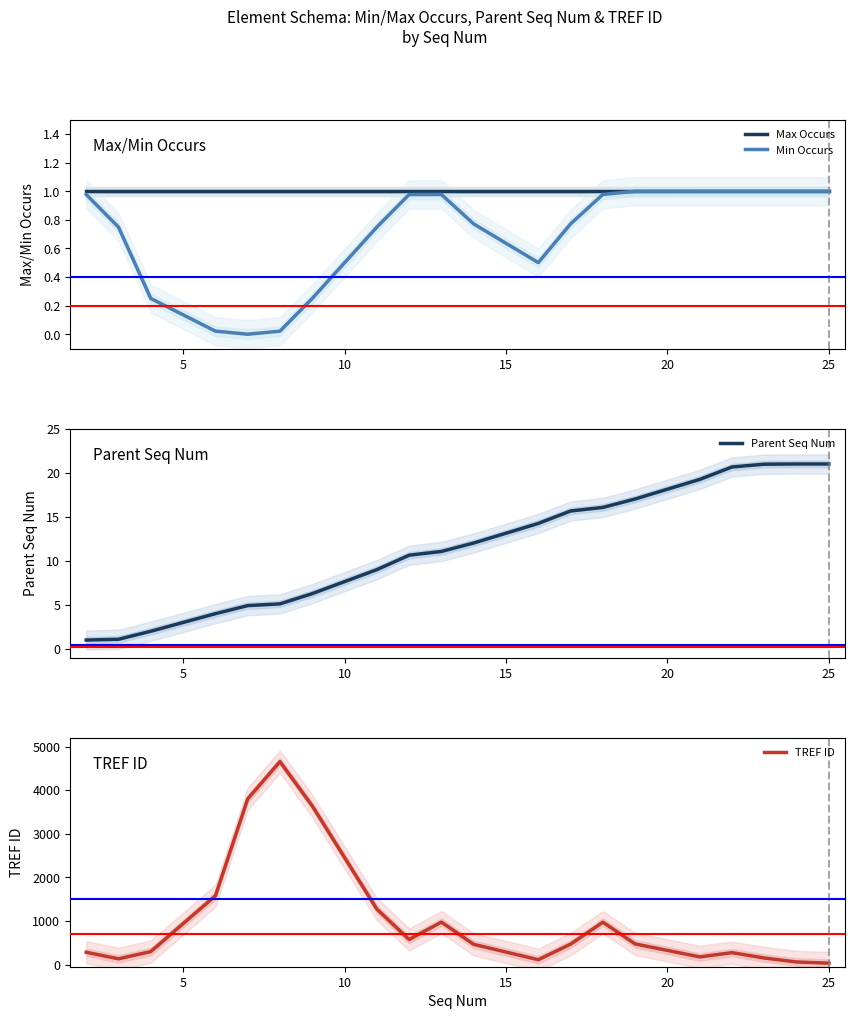

What are all the series names shown in the legend?

Max Occurs, Min Occurs, Parent Seq Num, TREF ID